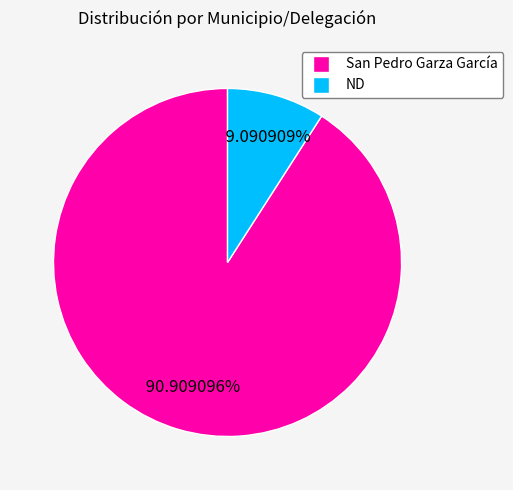

To the nearest percent, what percentage of the pie is ND?

9%